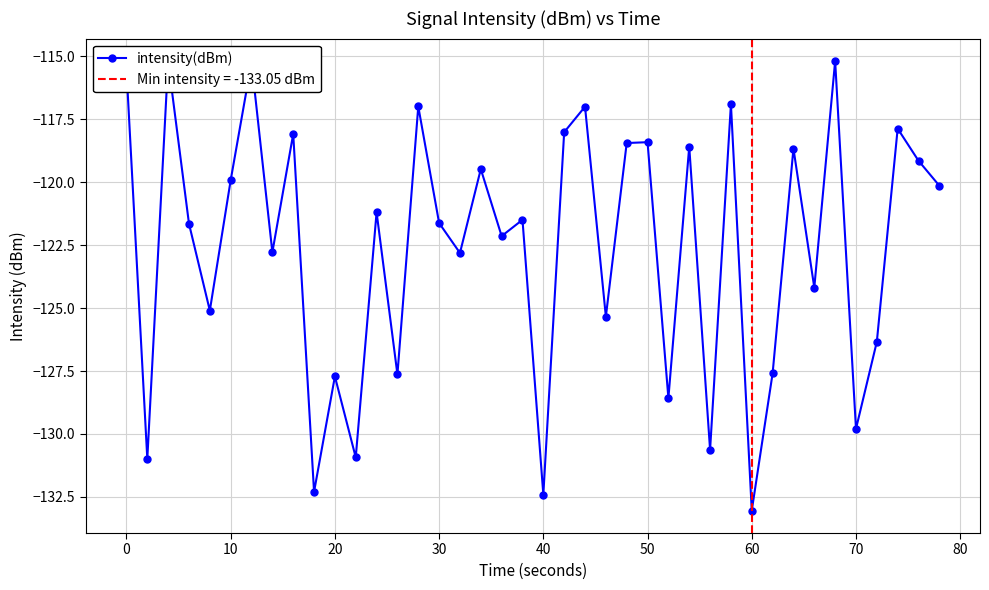

Does the chart have visible grid lines?

Yes